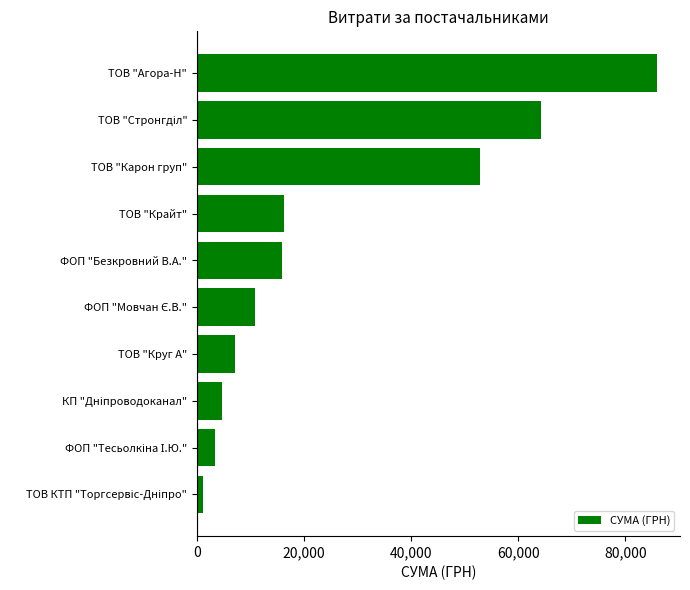

Are the bars horizontal?

Yes